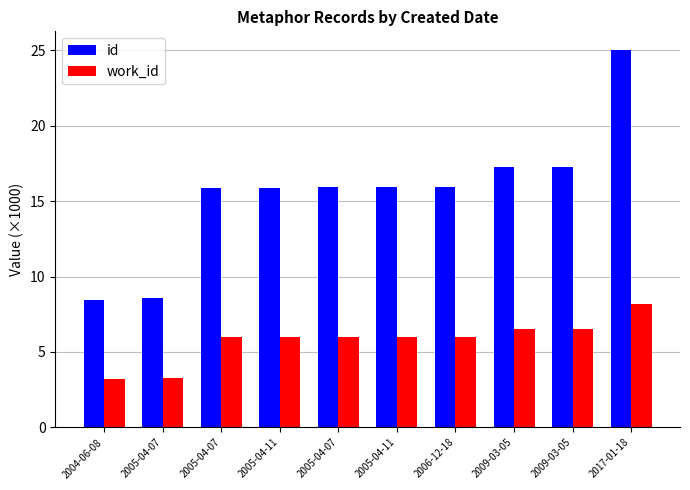

How many bars are there in total?

20